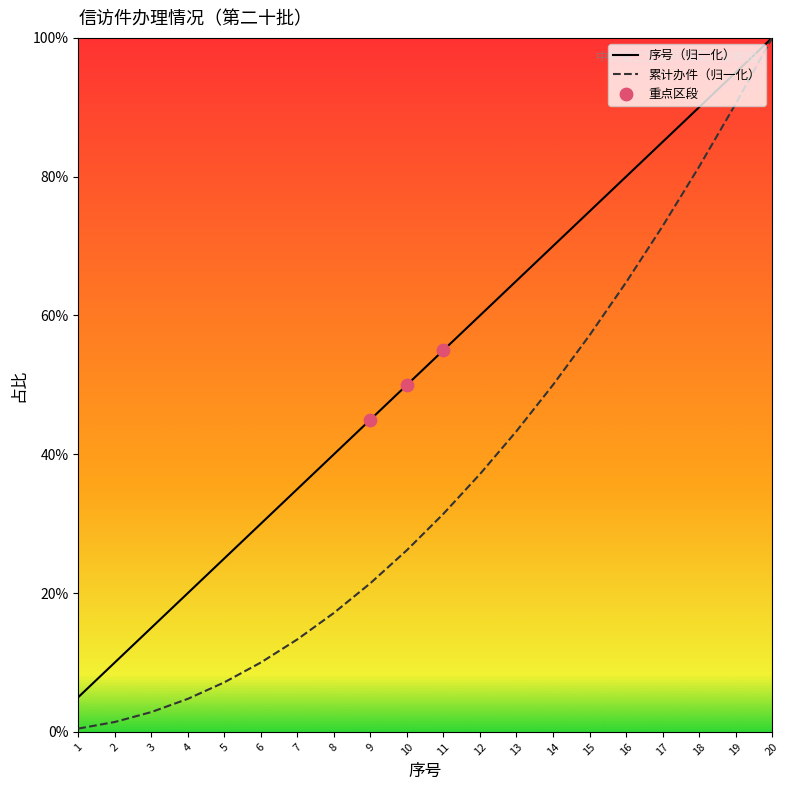

Which series has the largest total across all categories?

序号（归一化）